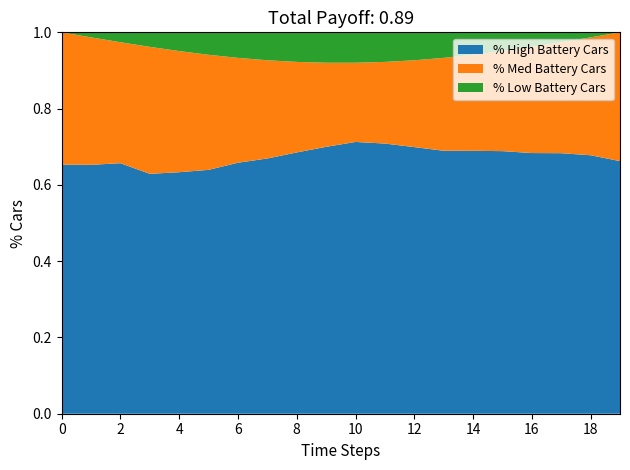

The value of % High Battery Cars at 12 is 0.7. True or false?

True